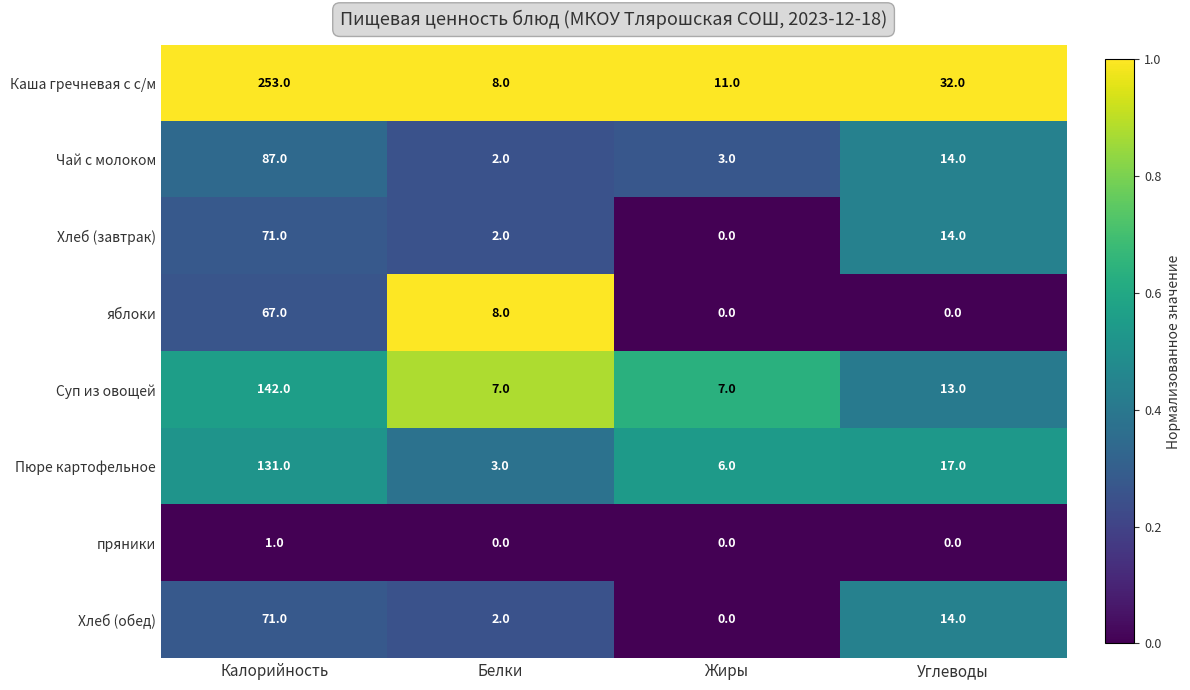

Between Калорийность and Белки, which series saw the biggest shift?

Каша гречневая с с/м